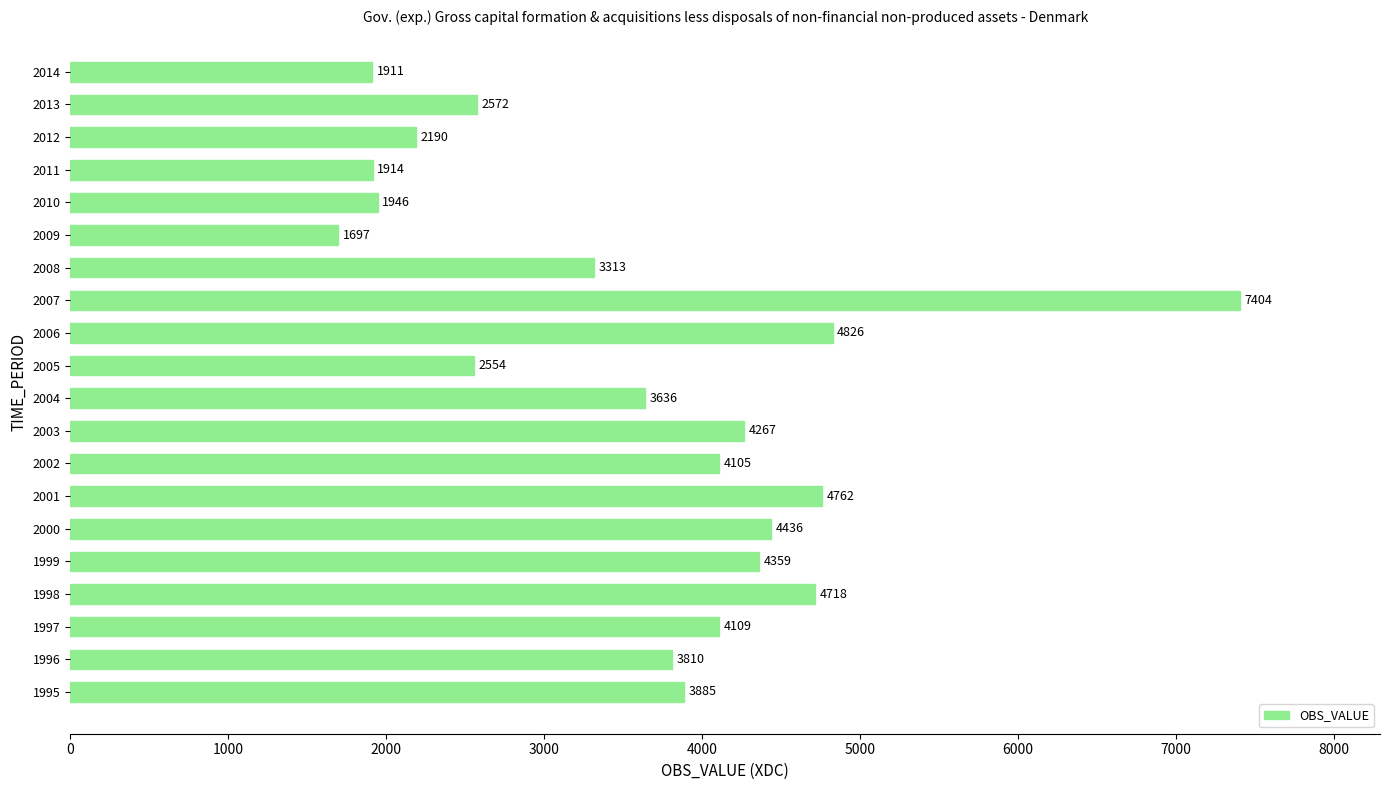

Which label corresponds to the largest value in the chart?

2007